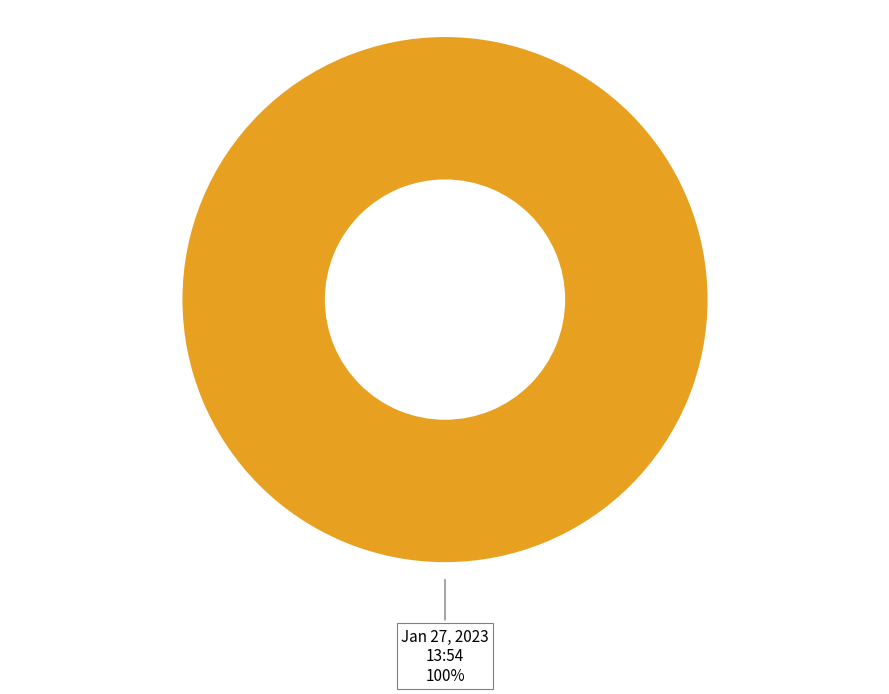

How many segments does this pie chart have?

1